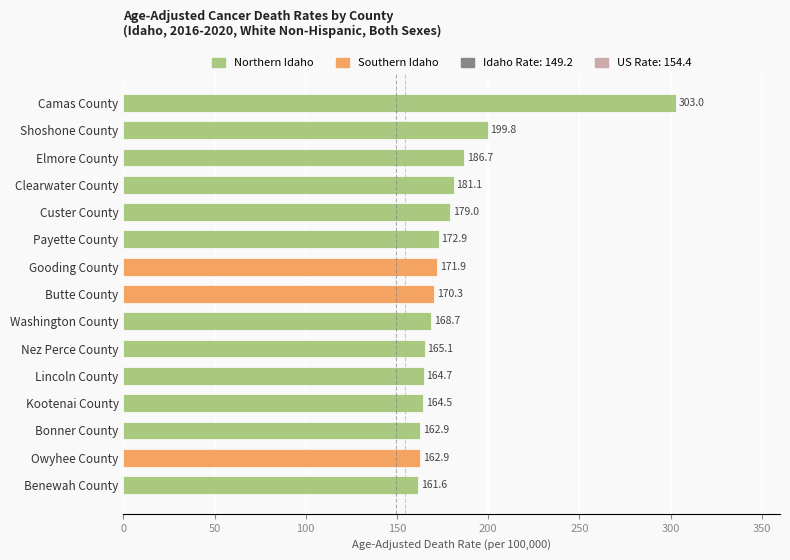

What is the approximate value at Clearwater County?

181.1